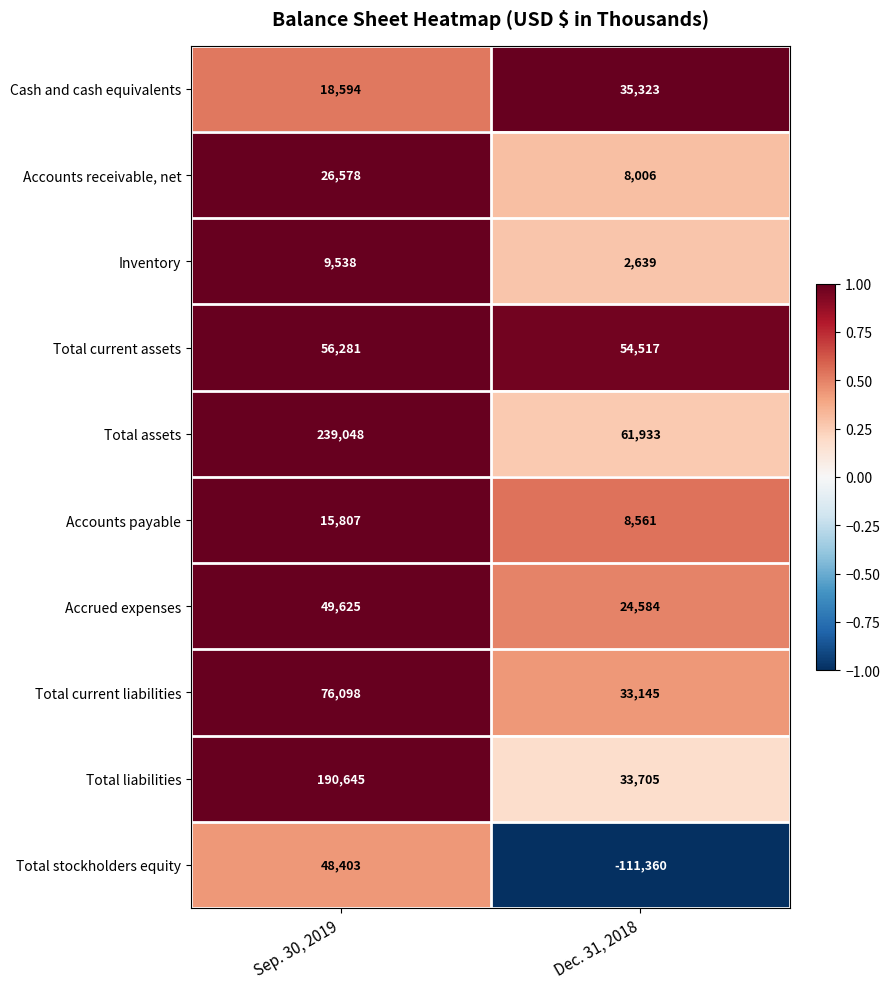

What is the smallest value displayed?

-111360